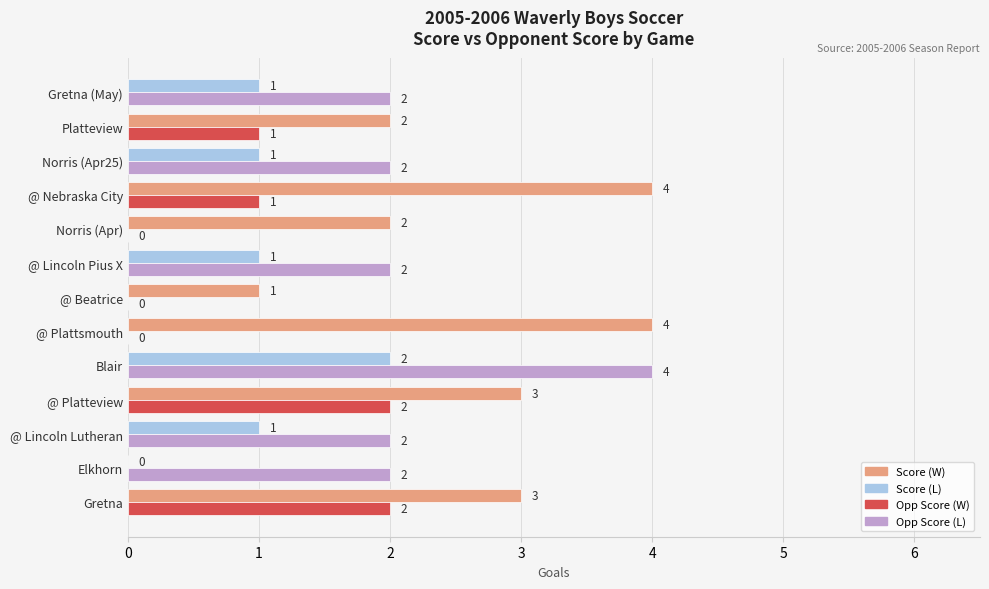

What is the maximum value shown in the chart?

4